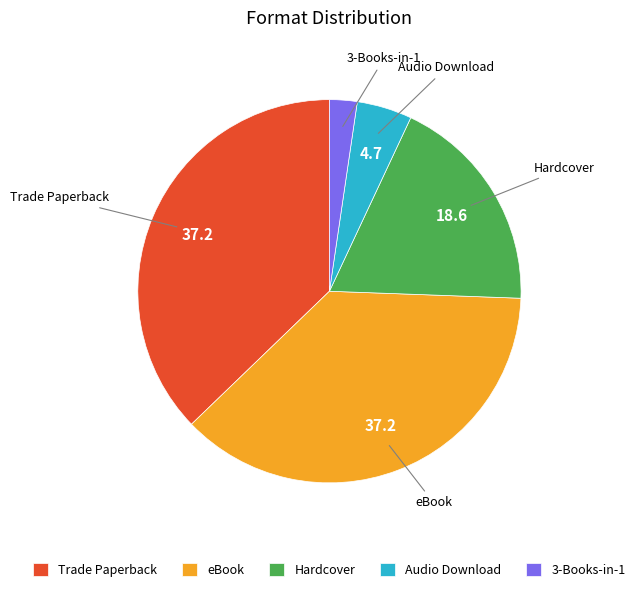

What is the smallest slice in the pie chart?

3-Books-in-1